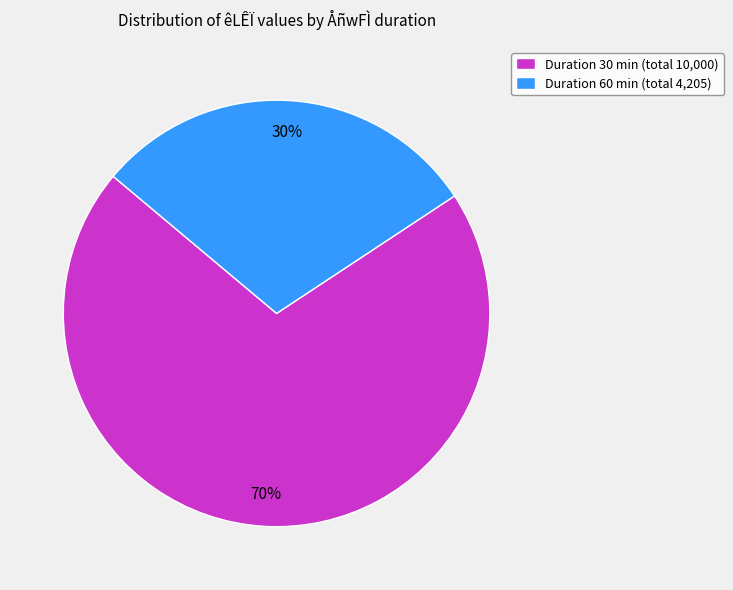

How many slices are in this pie chart?

2